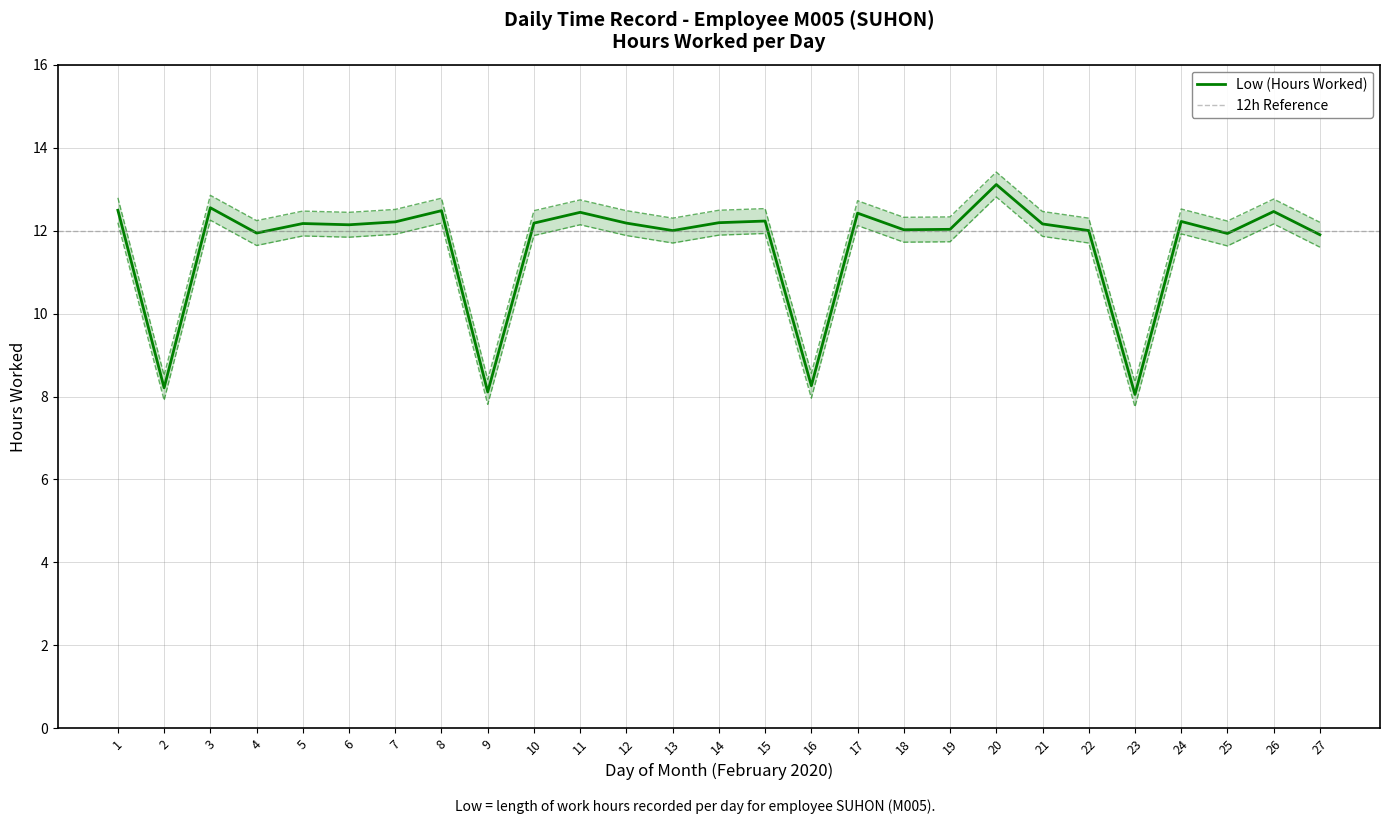

What is the value of the 1st point from the left?

12.5